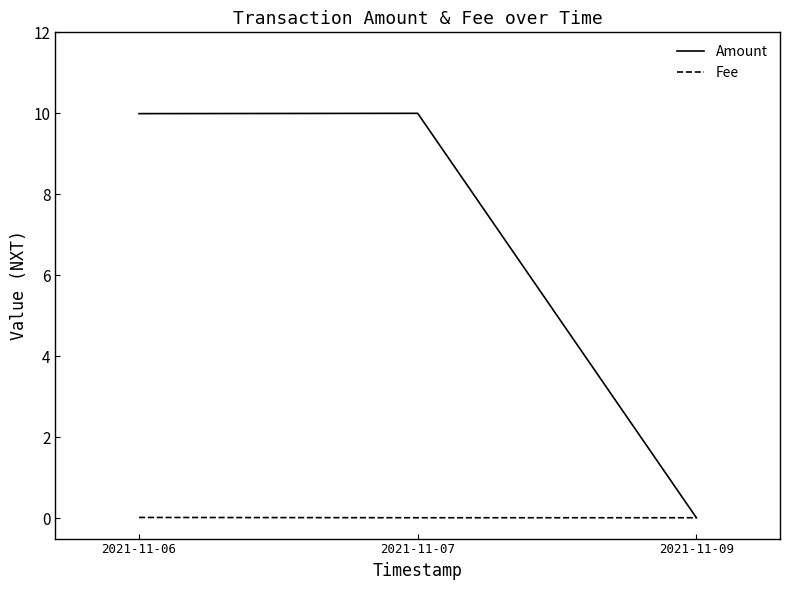

Which series has the largest range (max minus min)?

Amount